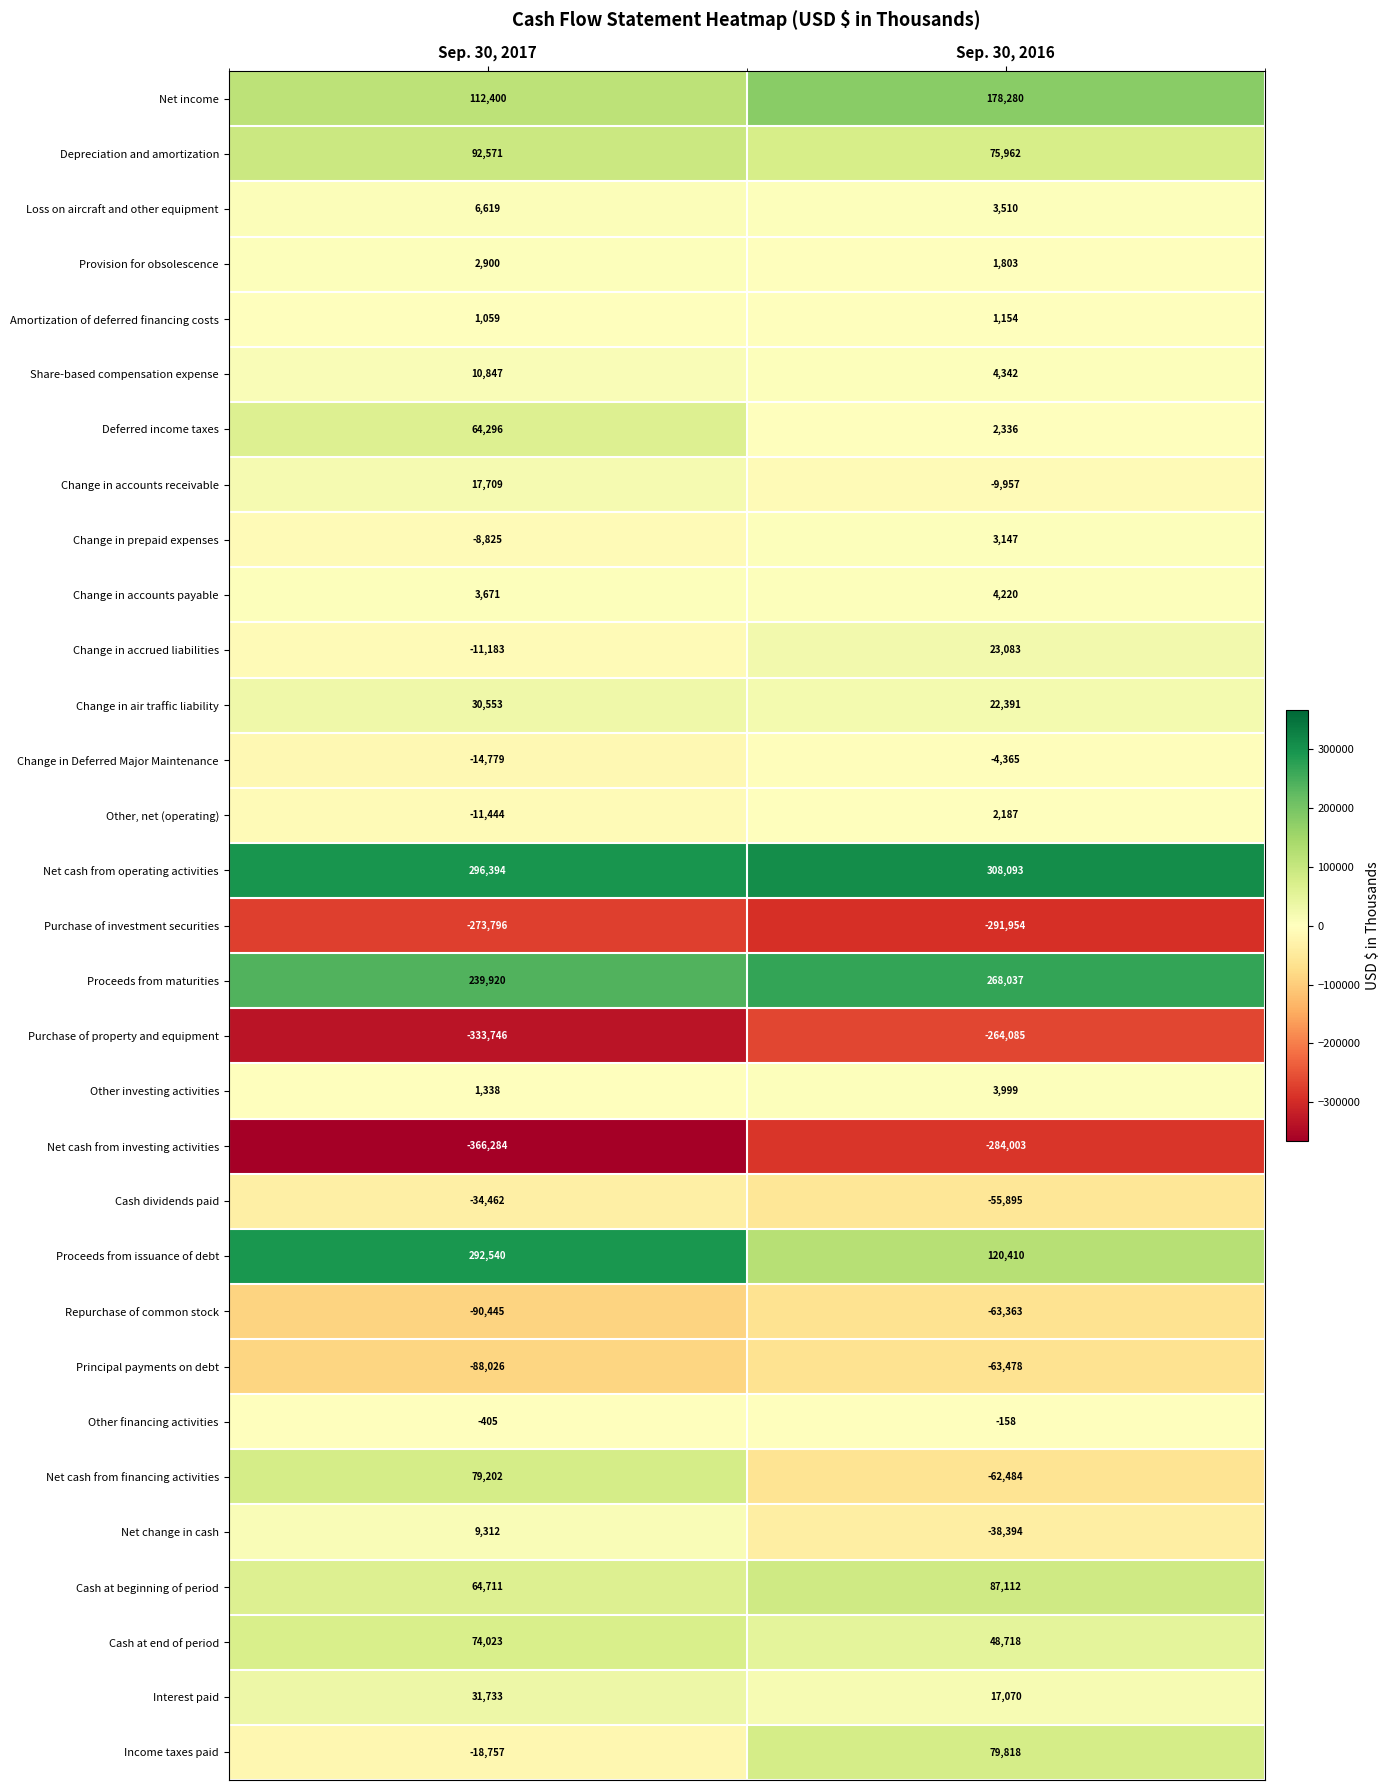

At which label does Change in accounts payable reach its peak?

Sep. 30, 2016